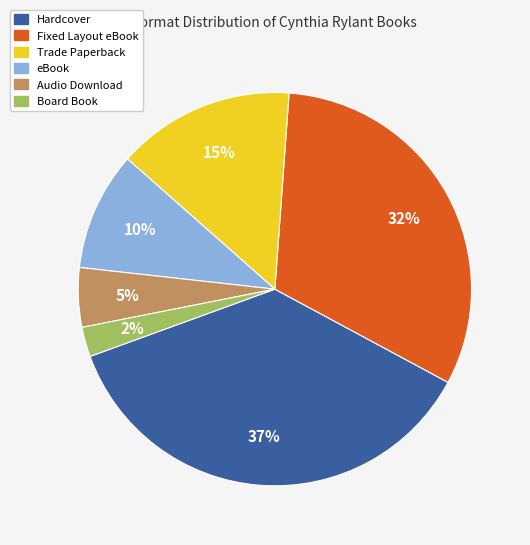

To the nearest percent, what is the average slice percentage?

17%